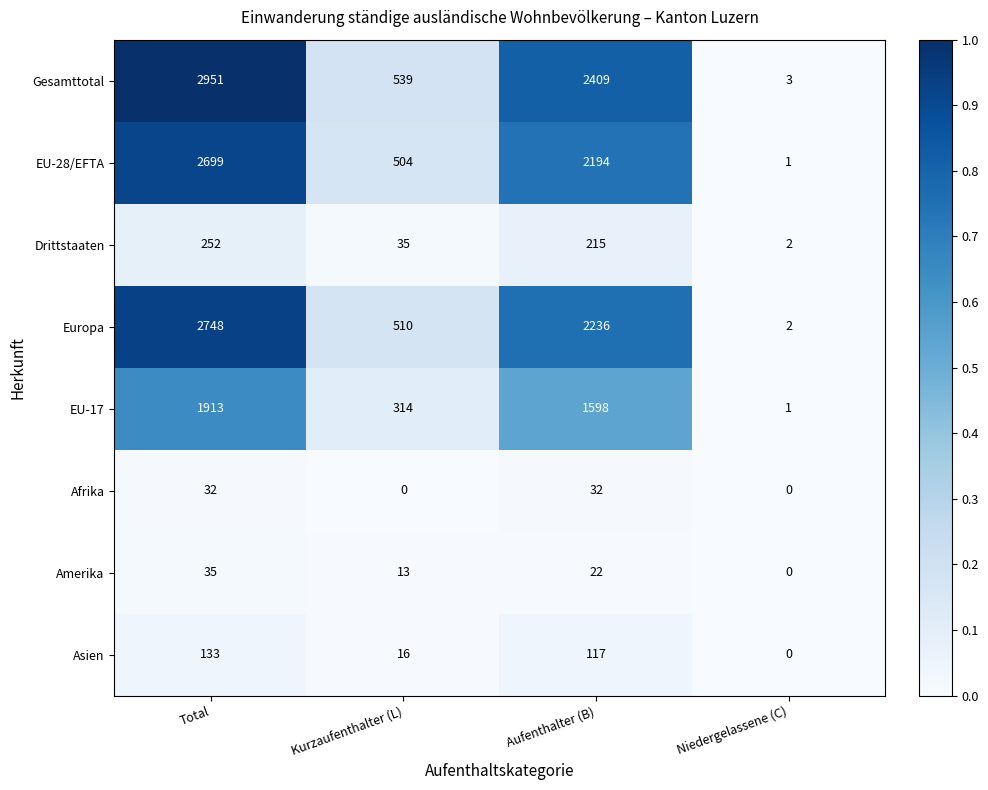

How many values in the EU-28/EFTA series are below 2194?

2